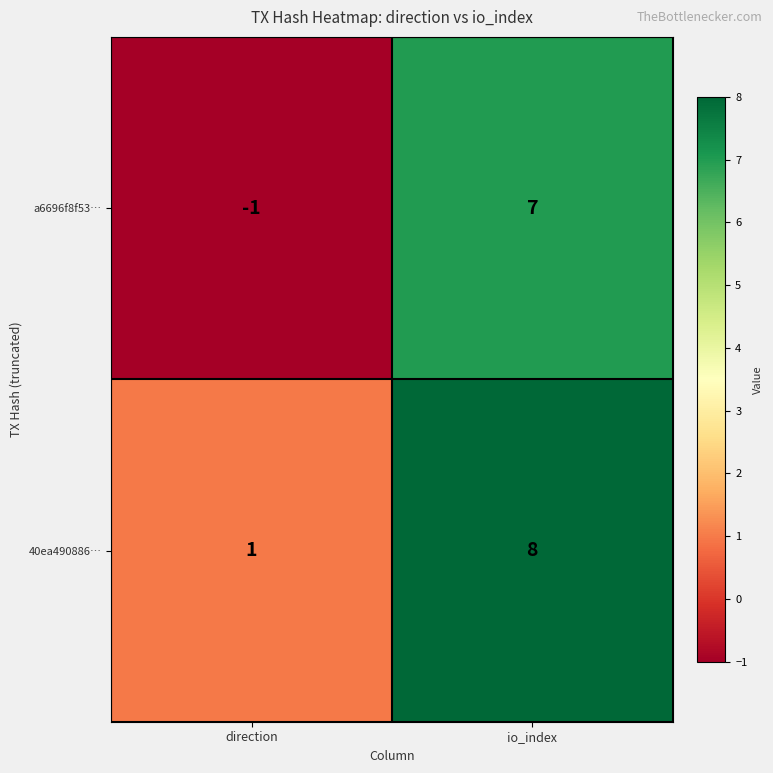

Reading left to right, extract all data points from this chart.

a6696f8f53…: direction=-1	io_index=7
40ea490886…: direction=1	io_index=8